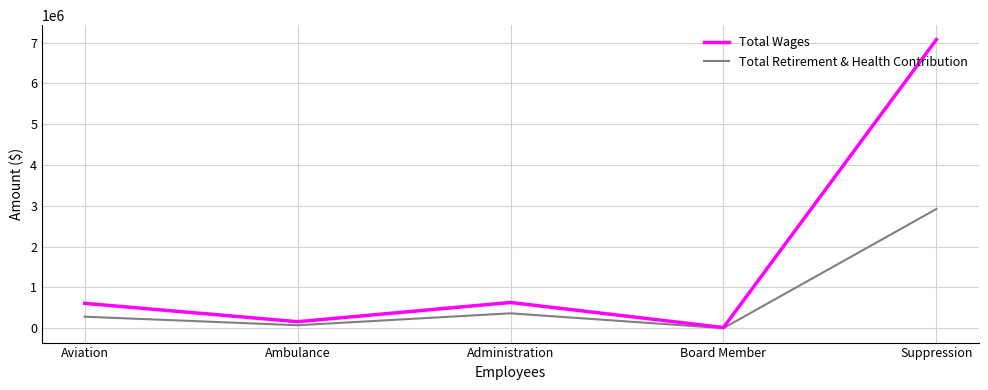

Which category has the lowest value across all series?

Board Member